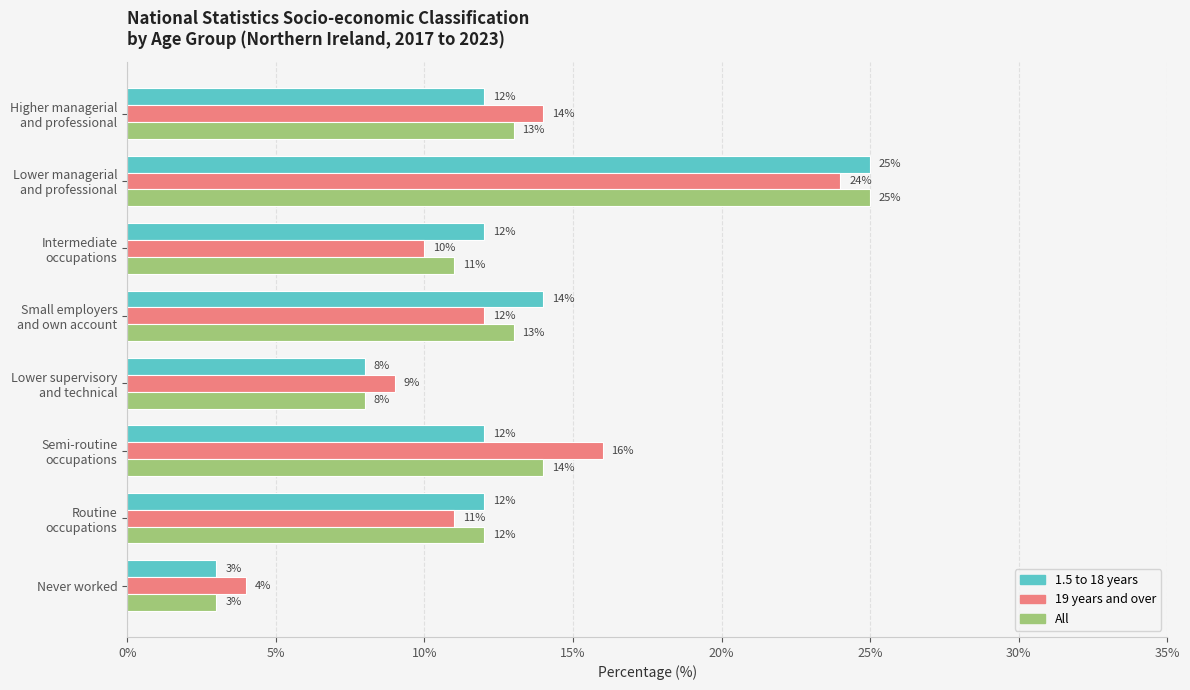

How many series are shown in this chart?

3